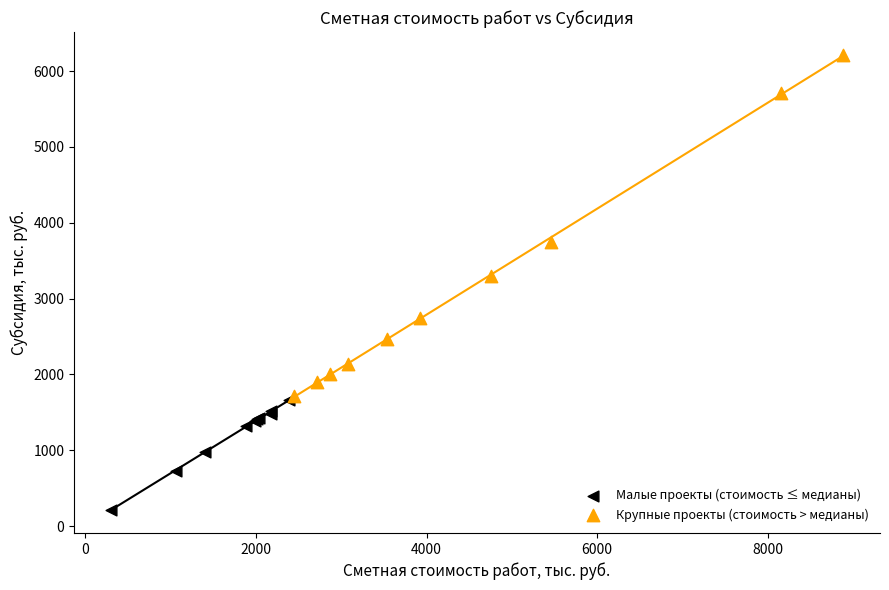

Which series contains the lowest Y value?

Малые проекты (стоимость ≤ медианы)